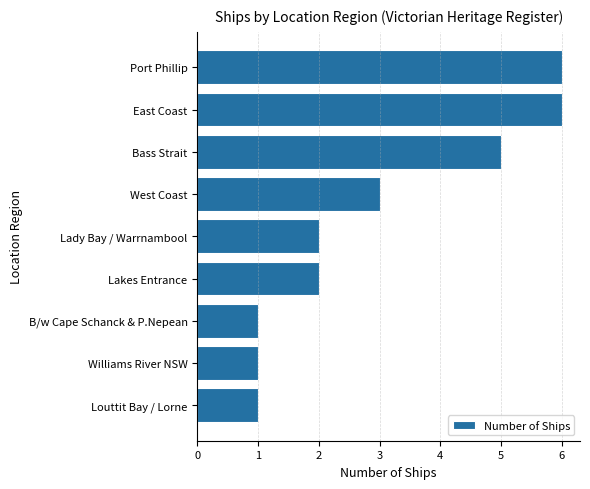

What is the minimum value shown in the chart?

1